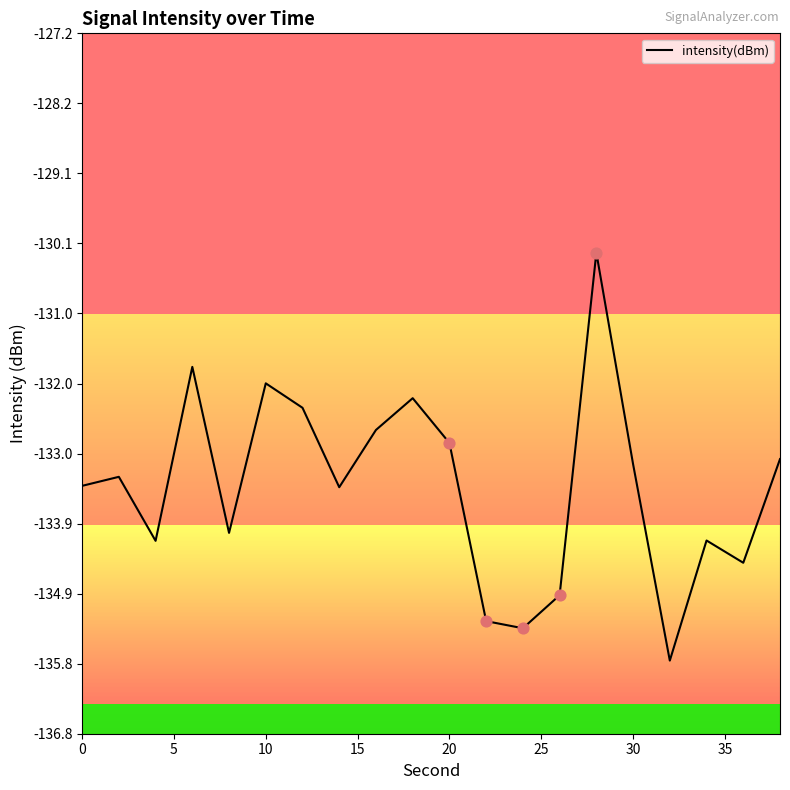

What is the minimum value shown in the chart?

-135.8